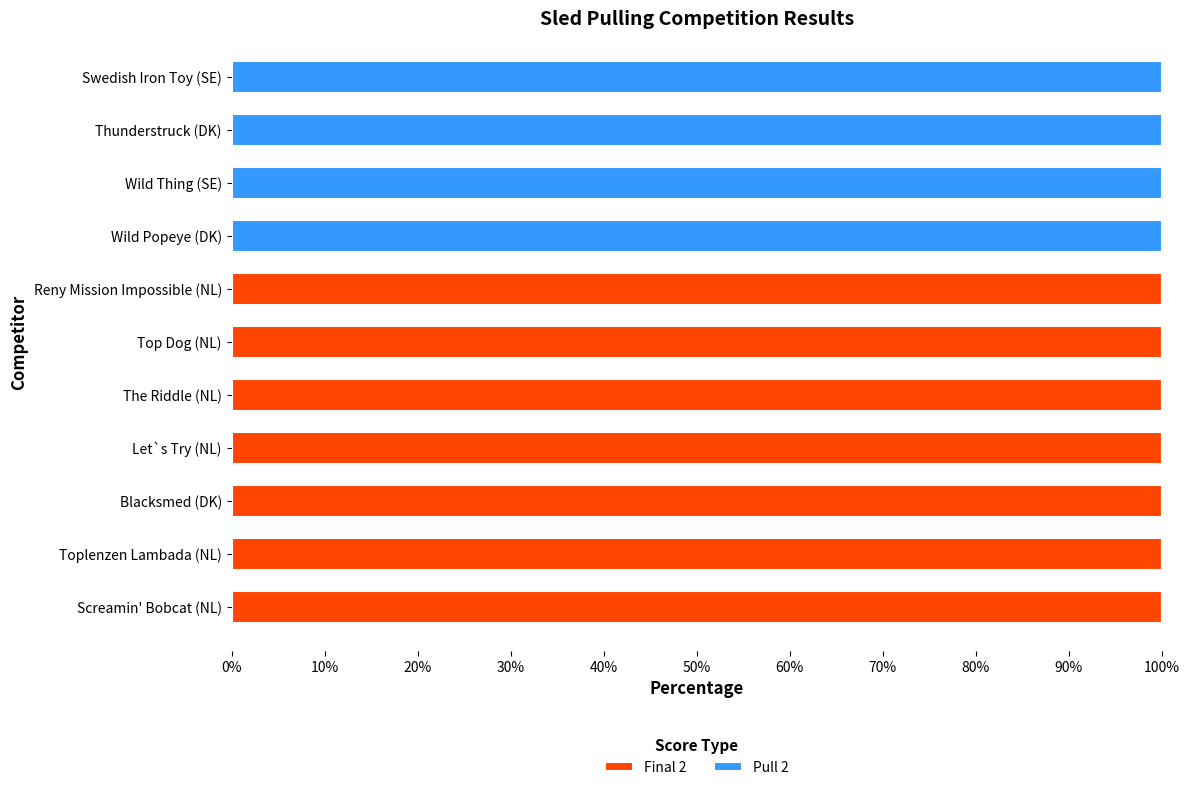

What is the total value across all series at Let`s Try (NL)?

100